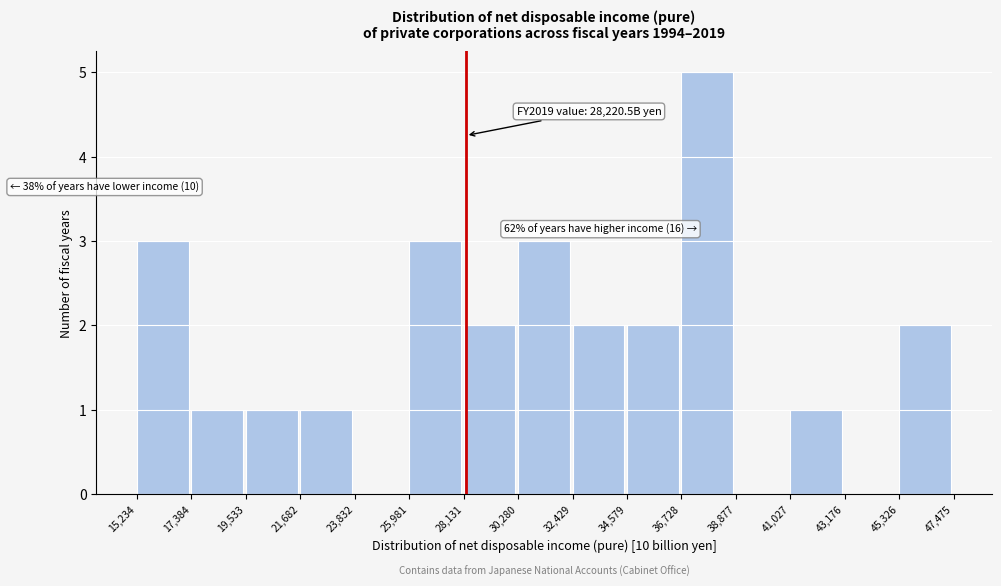

Which range on the x-axis has the tallest bar?

36,728 to 38,877